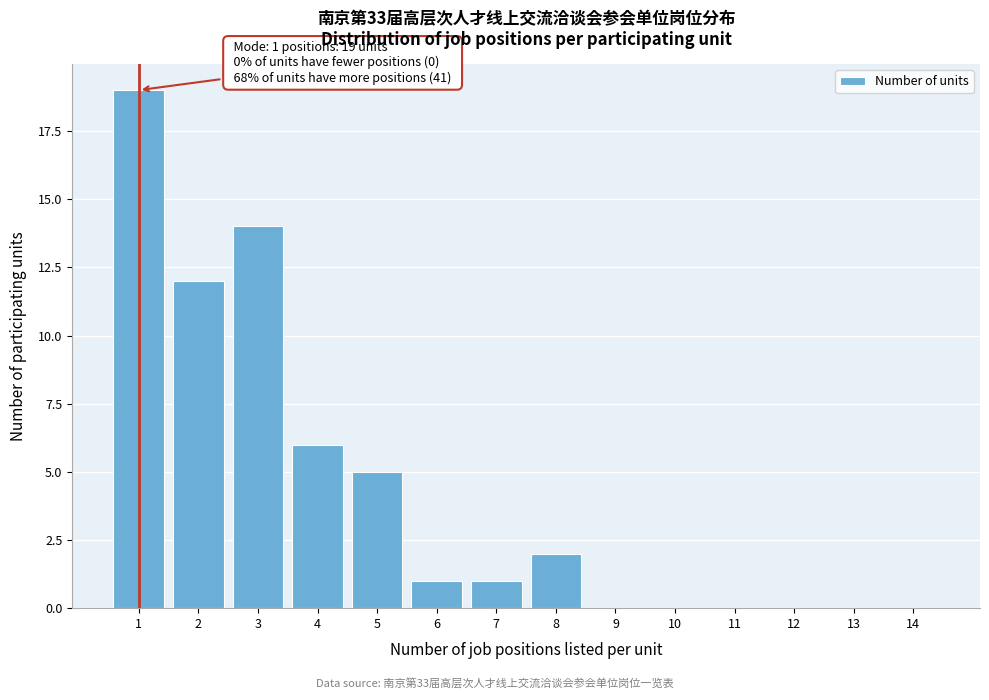

Over which range of the x-axis is the bar tallest?

0.5 to 1.5